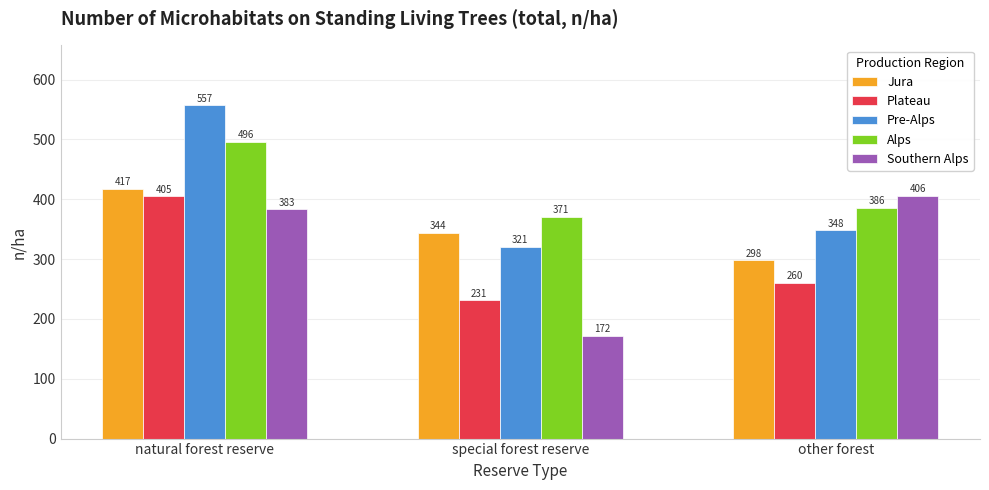

Reading left to right, what are all the values shown in this chart?

Jura: natural forest reserve=417	special forest reserve=344	other forest=298
Plateau: natural forest reserve=405	special forest reserve=231	other forest=260
Pre-Alps: natural forest reserve=557	special forest reserve=321	other forest=348
Alps: natural forest reserve=496	special forest reserve=371	other forest=386
Southern Alps: natural forest reserve=383	special forest reserve=172	other forest=406